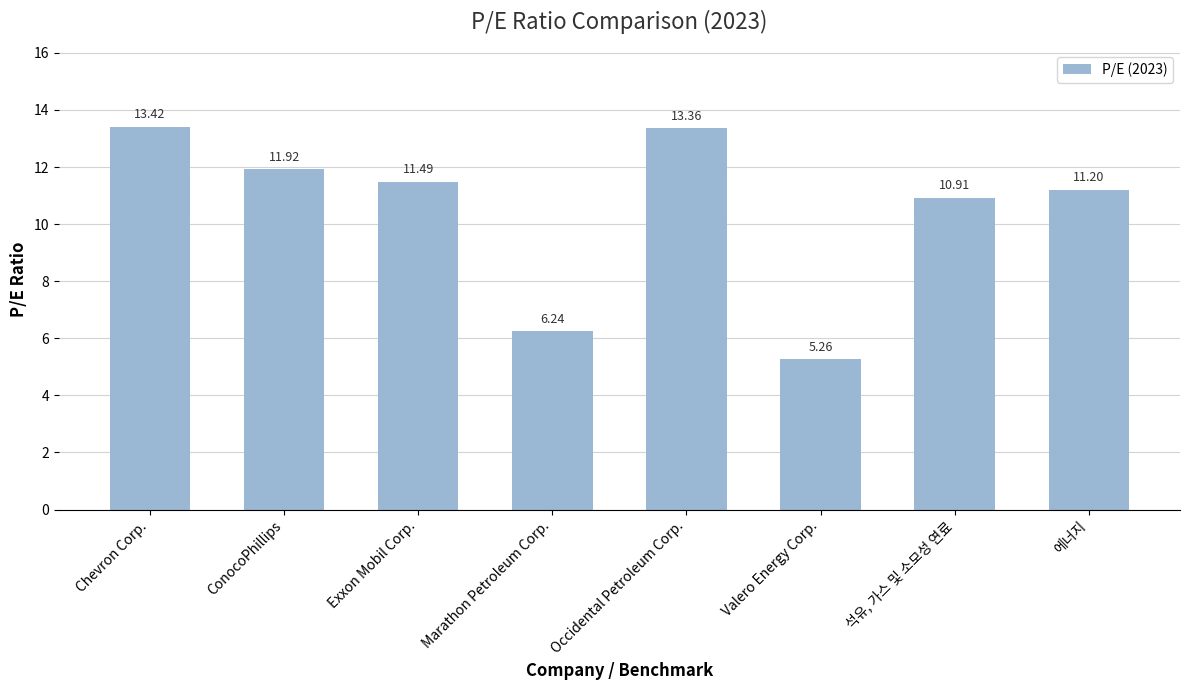

How many data points does each series have?

8